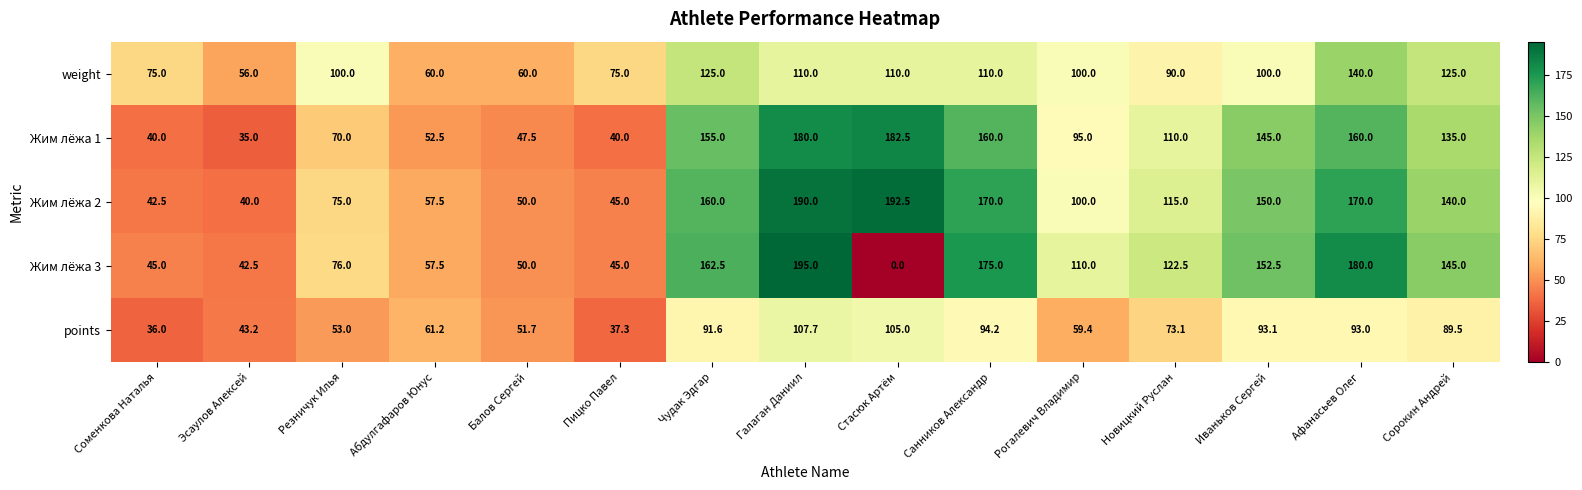

Is it true that points equals 61.2 at Абдулгафаров Юнус?

True